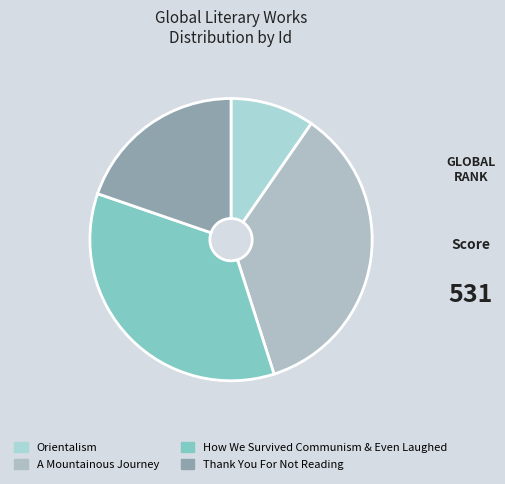

The Thank You For Not Reading slice represents 30% of the pie. True or false?

False